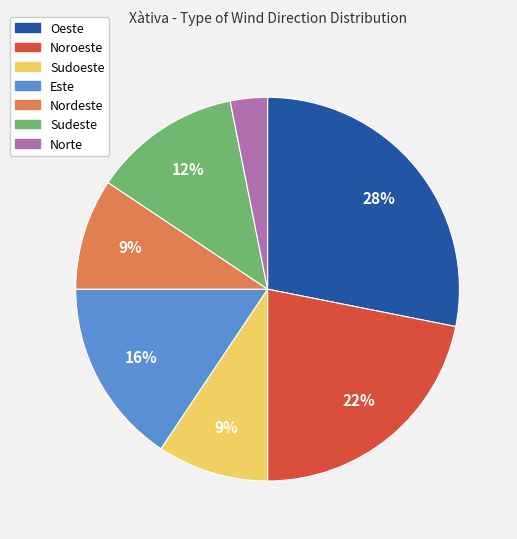

Do Sudoeste and Norte together represent more than half of the pie?

No